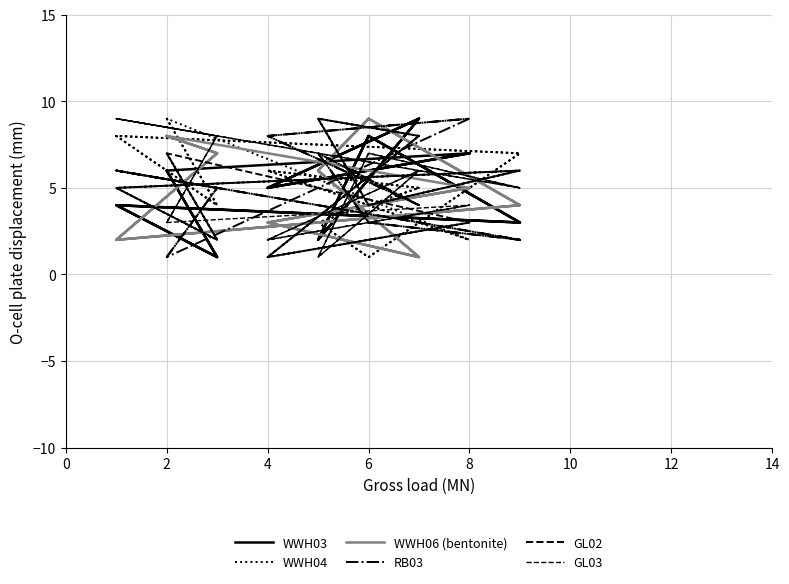

Between 0 and 2, which is larger?

2